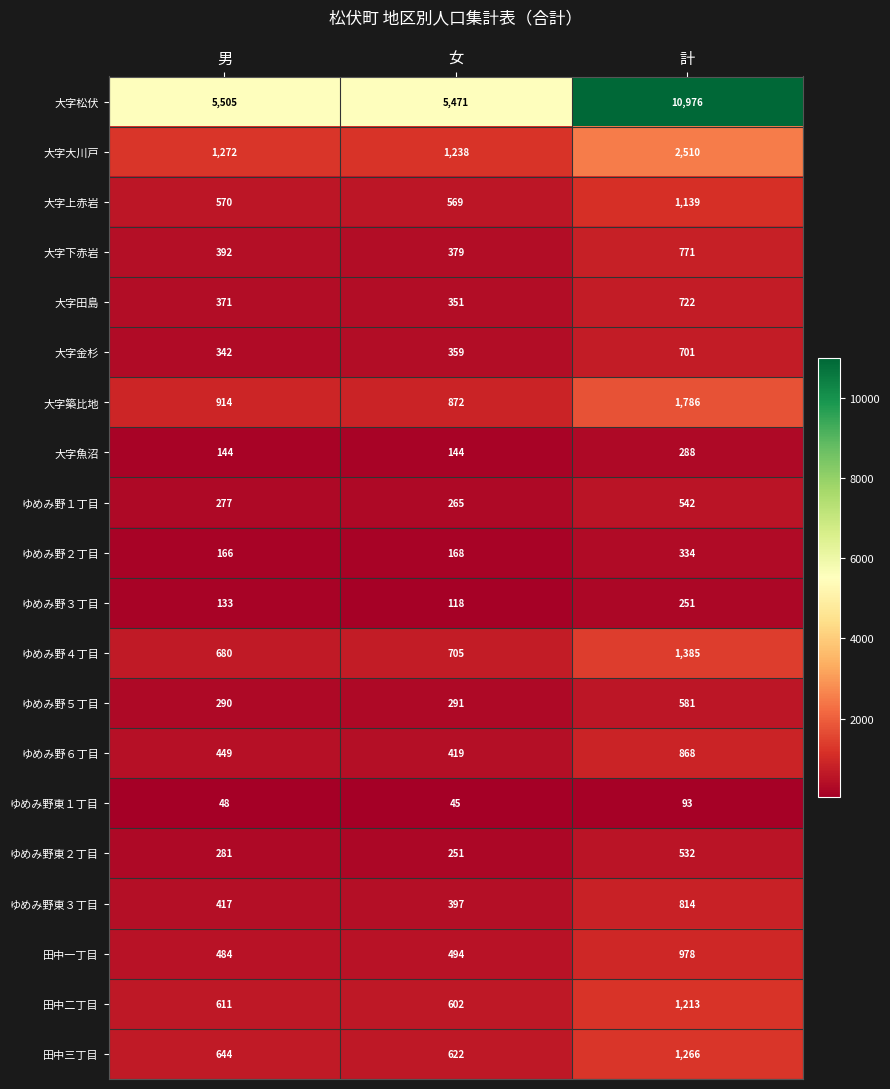

How many distinct data groups are displayed?

20